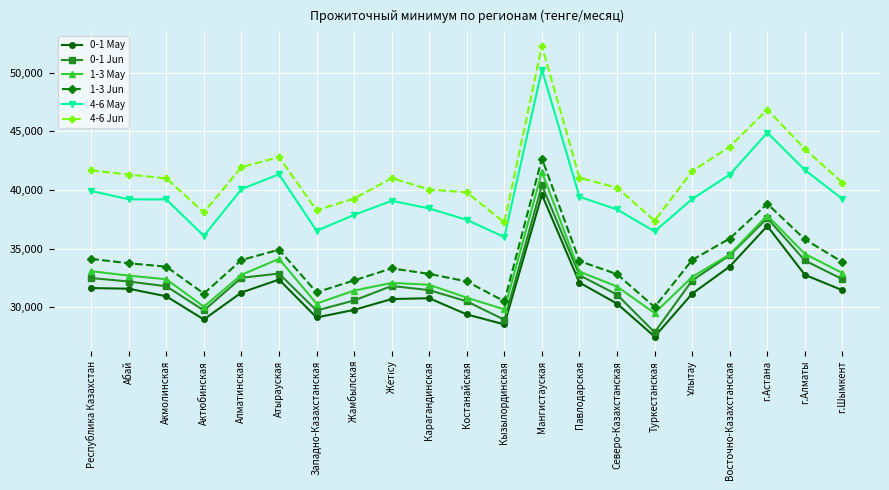

True or false: 4-6 Jun has more than 1 points higher than both neighbors.

True